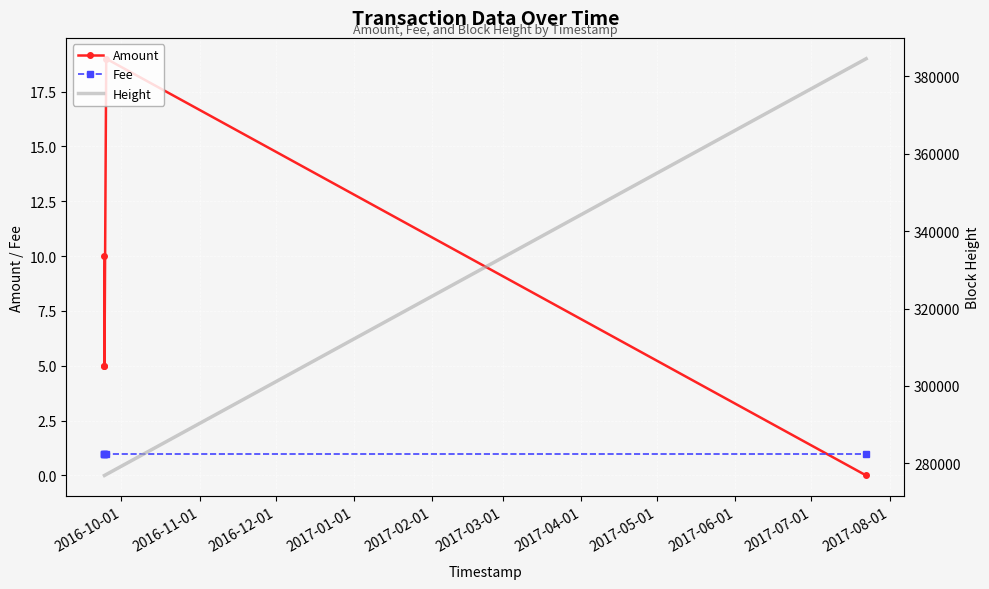

At how many categories does at least one series exceed 62566?

5